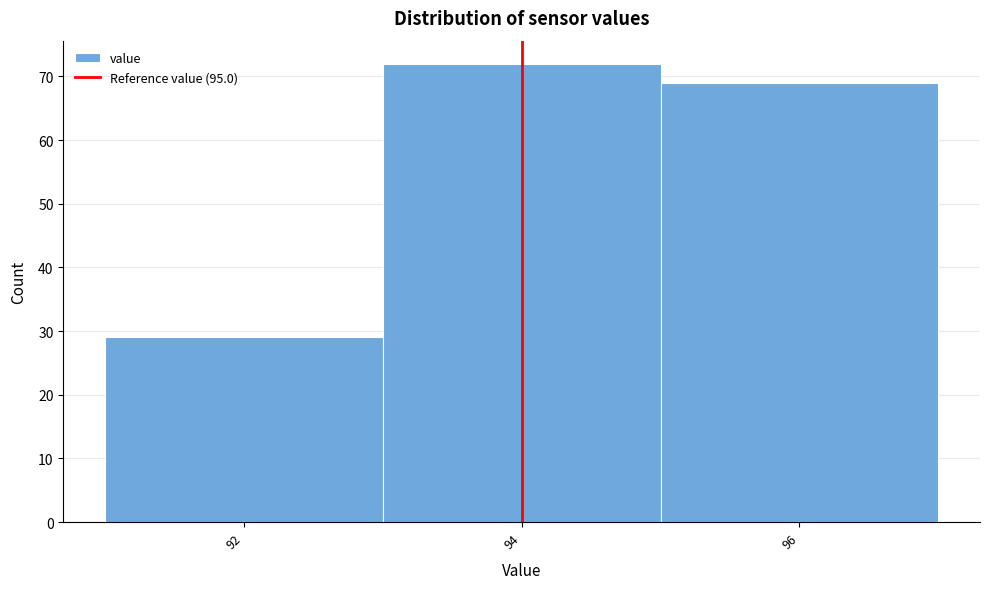

Reading left to right, list all the values displayed in this chart.

29	72	69